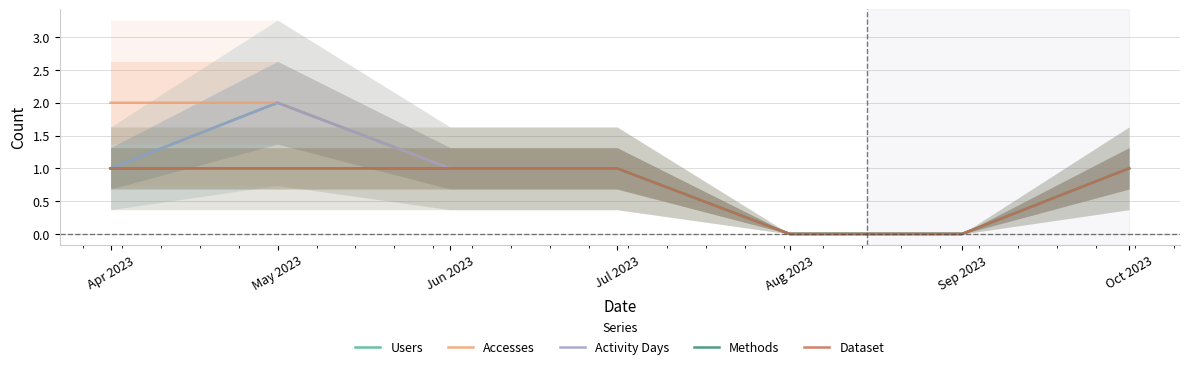

Which series has the largest total across all categories?

Accesses